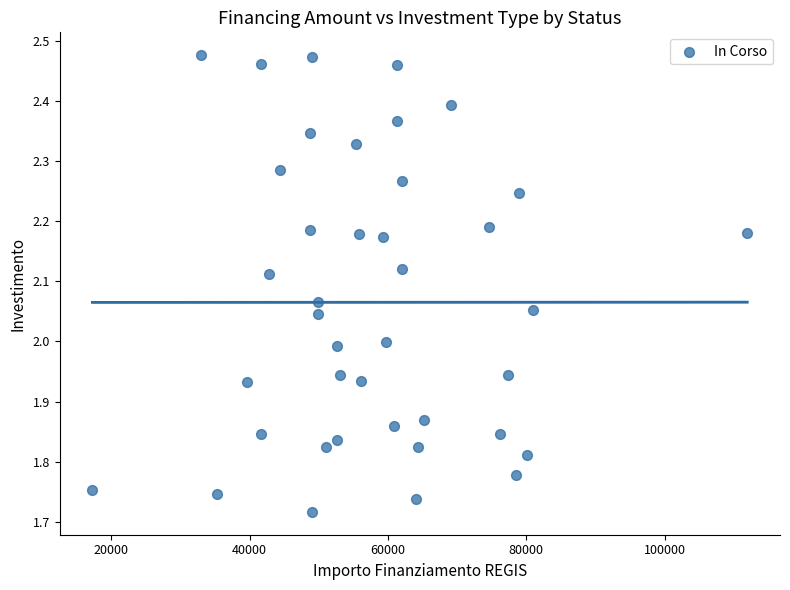

What is the range of Y values (max minus min)?

0.8